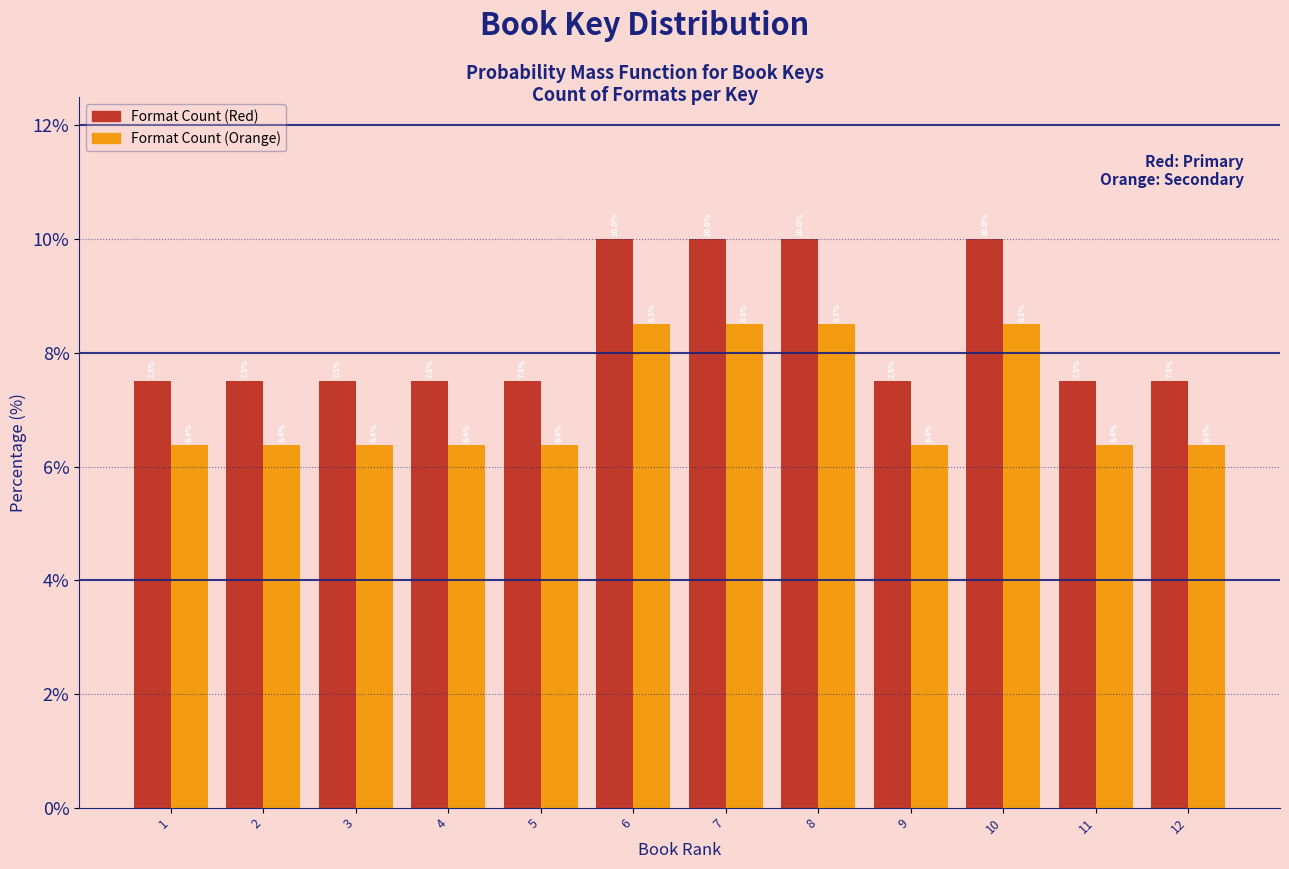

Reading left to right, what are all the values shown in this chart?

Format Count (Red): 1=7.5	2=7.5	3=7.5	4=7.5	5=7.5	6=10.0	7=10.0	8=10.0	9=7.5	10=10.0	11=7.5	12=7.5
Format Count (Orange): 1=6.4	2=6.4	3=6.4	4=6.4	5=6.4	6=8.5	7=8.5	8=8.5	9=6.4	10=8.5	11=6.4	12=6.4